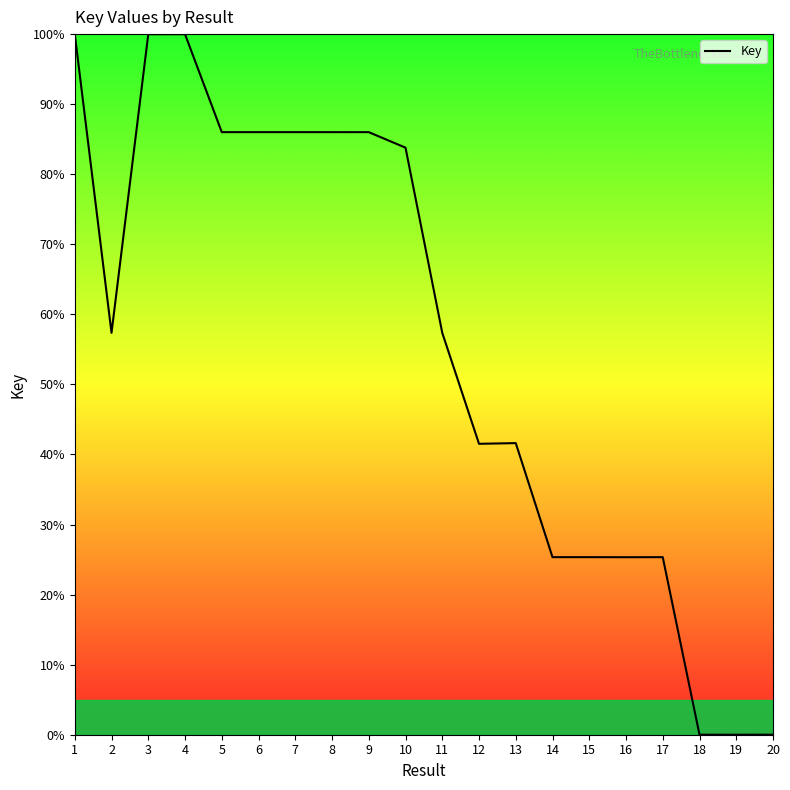

True or false: there are more than 2 points higher than both neighbors.

True